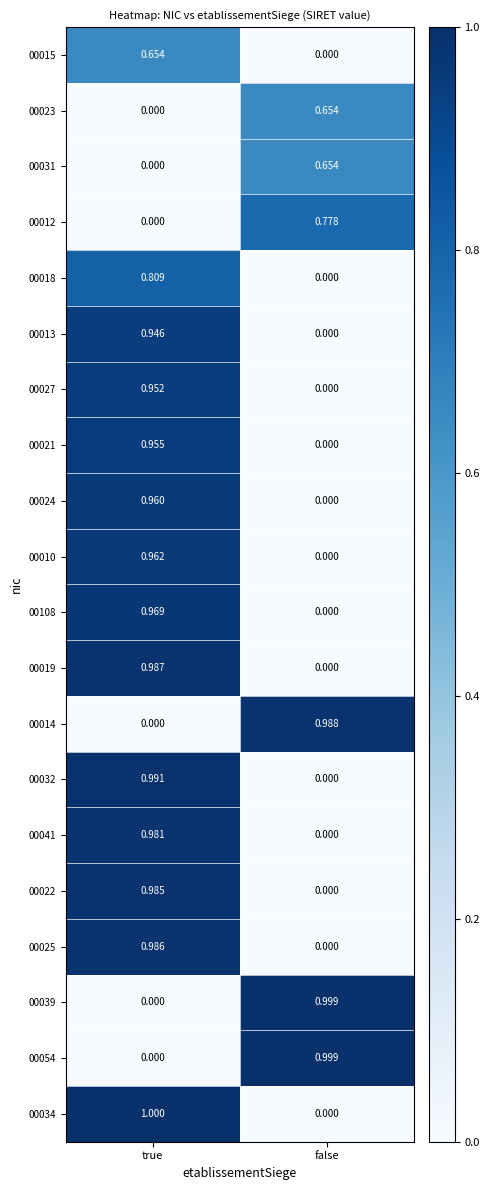

At which category is the sum across all series the highest?

true